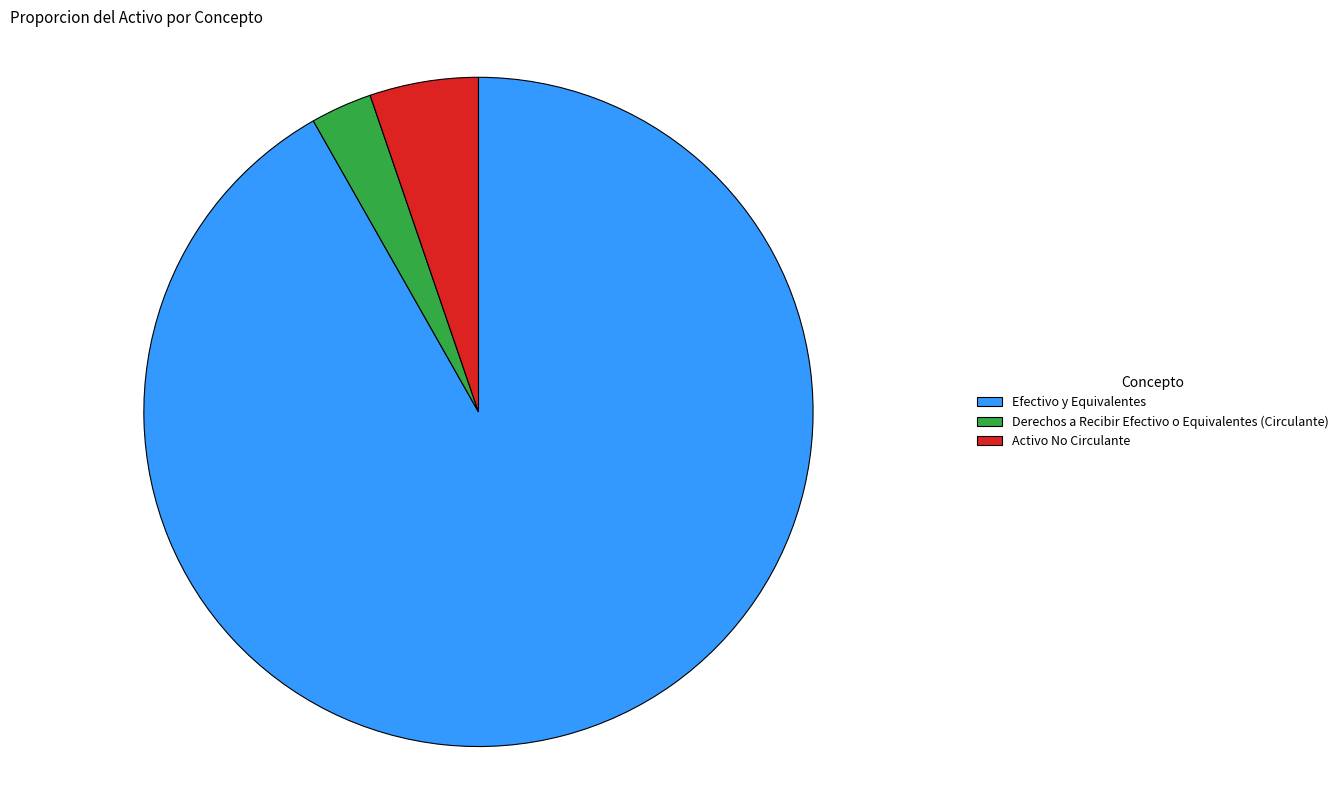

Combined, do Derechos a Recibir Efectivo o Equivalentes (Circulante) and Activo No Circulante account for over 50%?

No